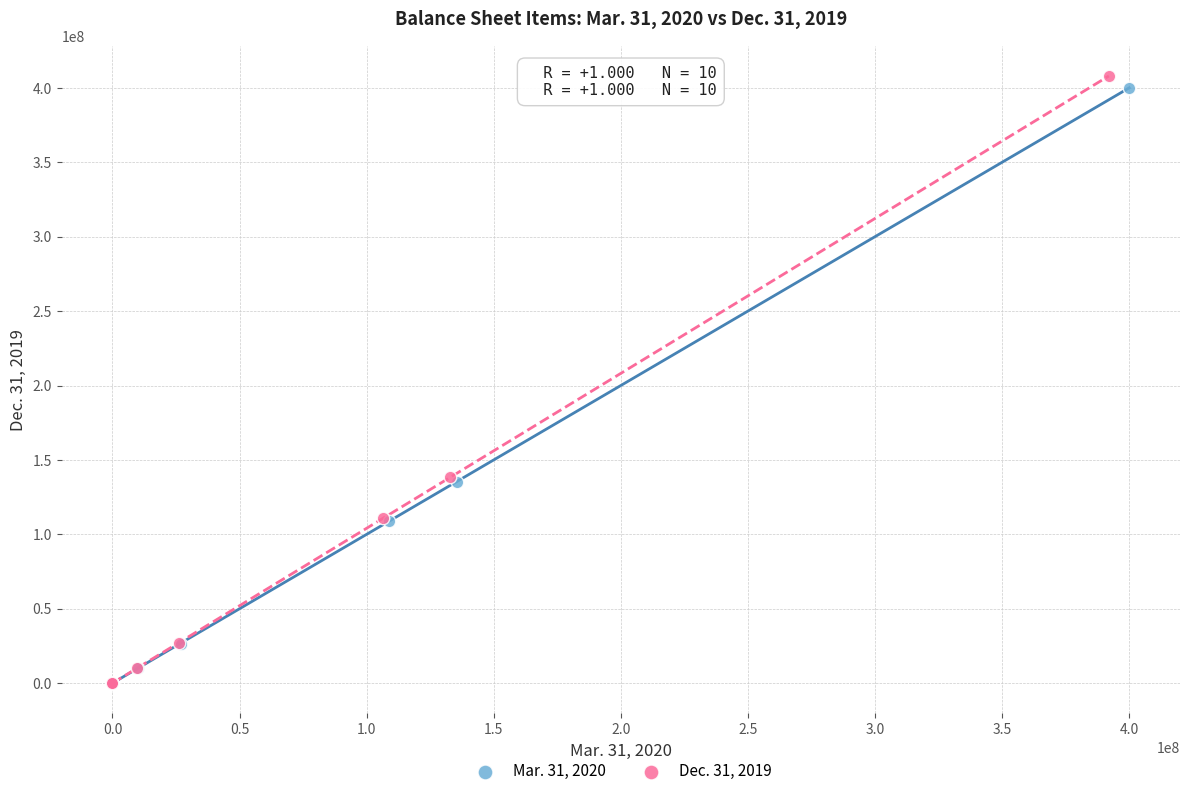

What are all the series names shown in the legend?

Mar. 31, 2020, Dec. 31, 2019